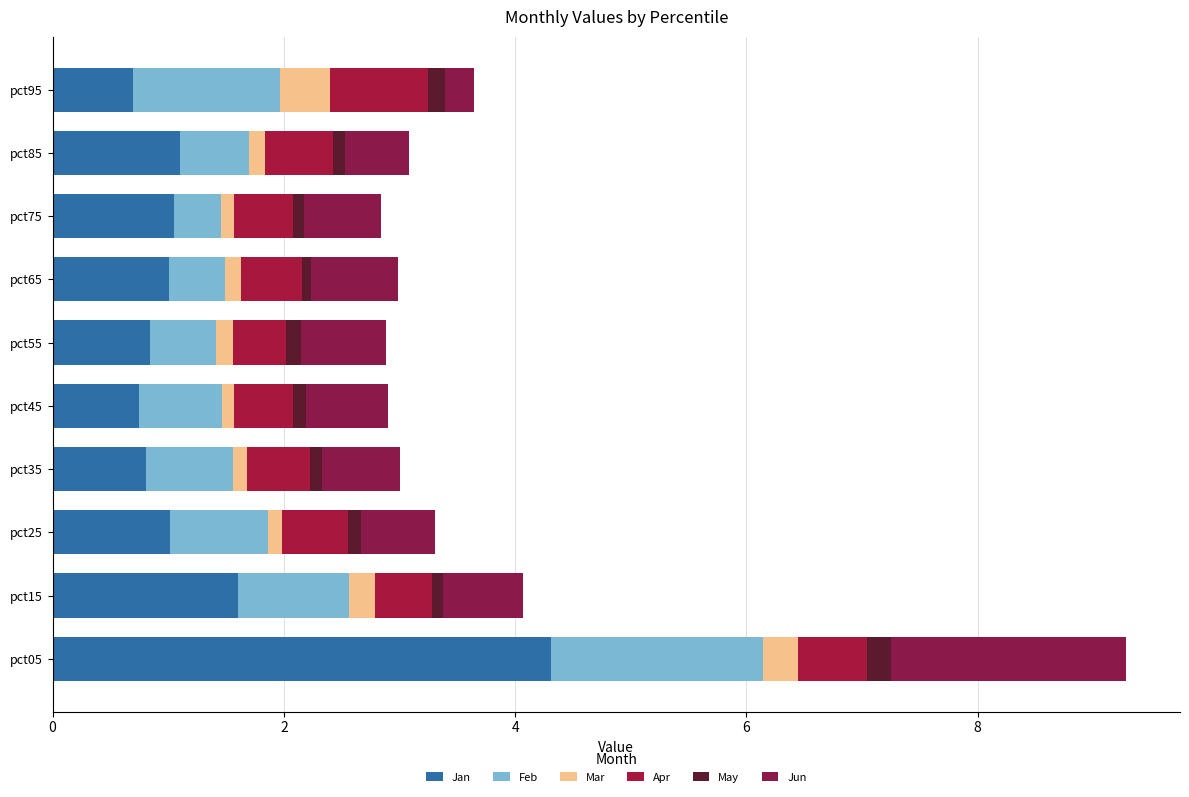

How many distinct data groups are displayed?

6